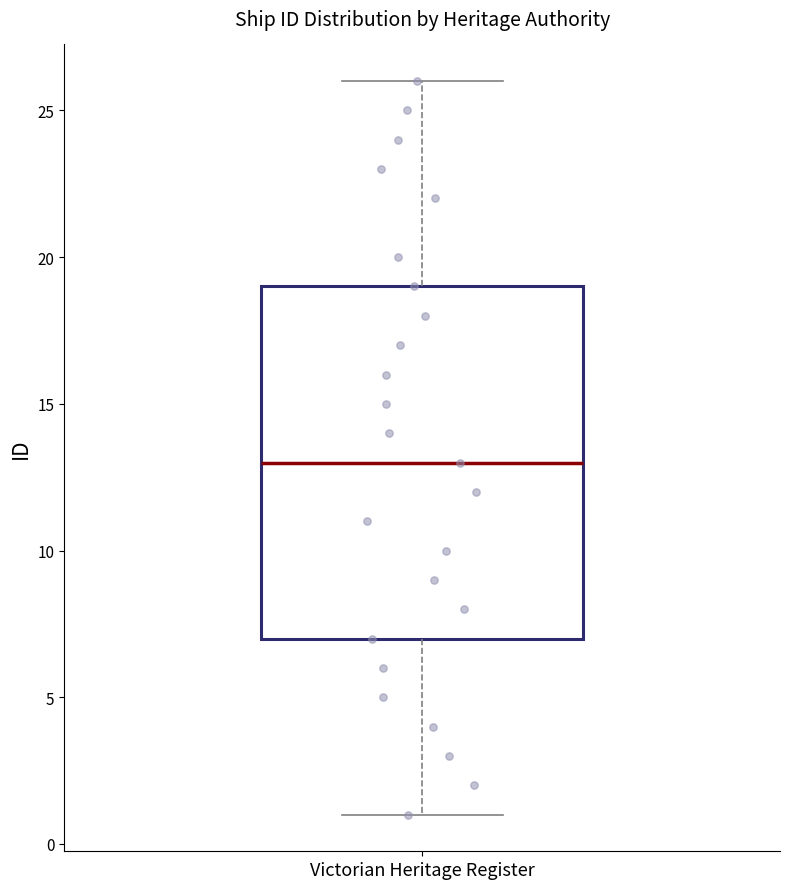

Read this box plot against the y-axis: the position of the median line, the range covered by the box, and the ends of both whiskers. The values are not printed on the chart, so give them approximately, as read against the axis.

median 13, box 7 to 19, whiskers 1 to 26